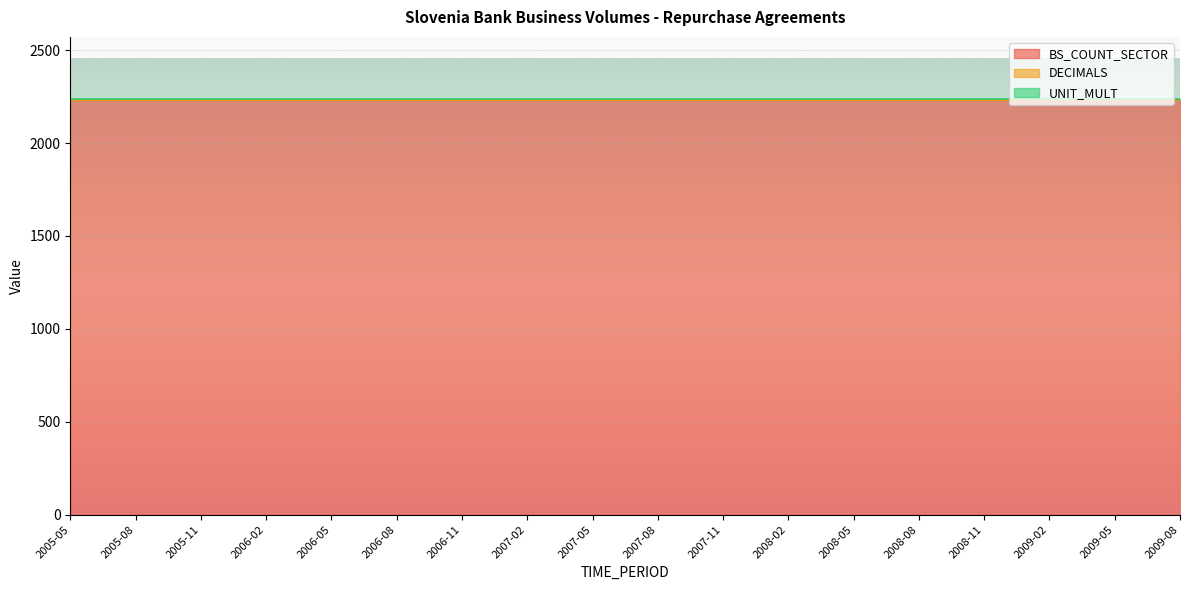

Between 2005-08 and 2007-08, which series saw the biggest shift?

BS_COUNT_SECTOR